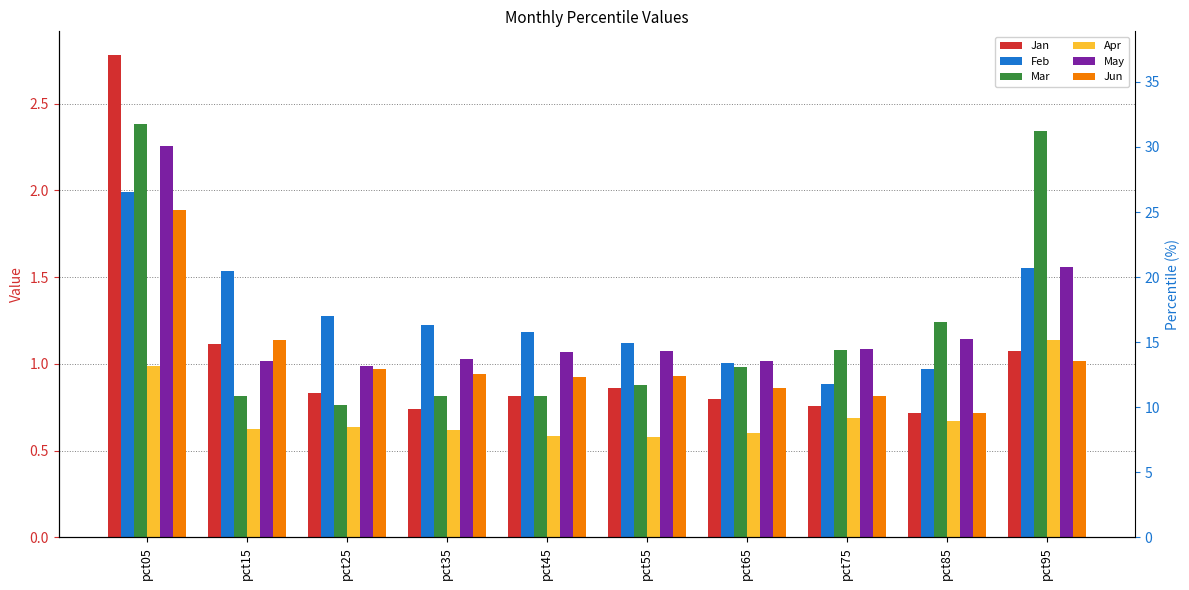

Reading left to right, list all the values displayed in this chart.

Jan: 2.8	1.1	0.8	0.7	0.8	0.9	0.8	0.8	0.7	1.1
Feb: 2.0	1.5	1.3	1.2	1.2	1.1	1.0	0.9	1.0	1.6
Mar: 2.4	0.8	0.8	0.8	0.8	0.9	1.0	1.1	1.2	2.3
Apr: 1.0	0.6	0.6	0.6	0.6	0.6	0.6	0.7	0.7	1.1
May: 2.3	1.0	1.0	1.0	1.1	1.1	1.0	1.1	1.1	1.6
Jun: 1.9	1.1	1.0	0.9	0.9	0.9	0.9	0.8	0.7	1.0